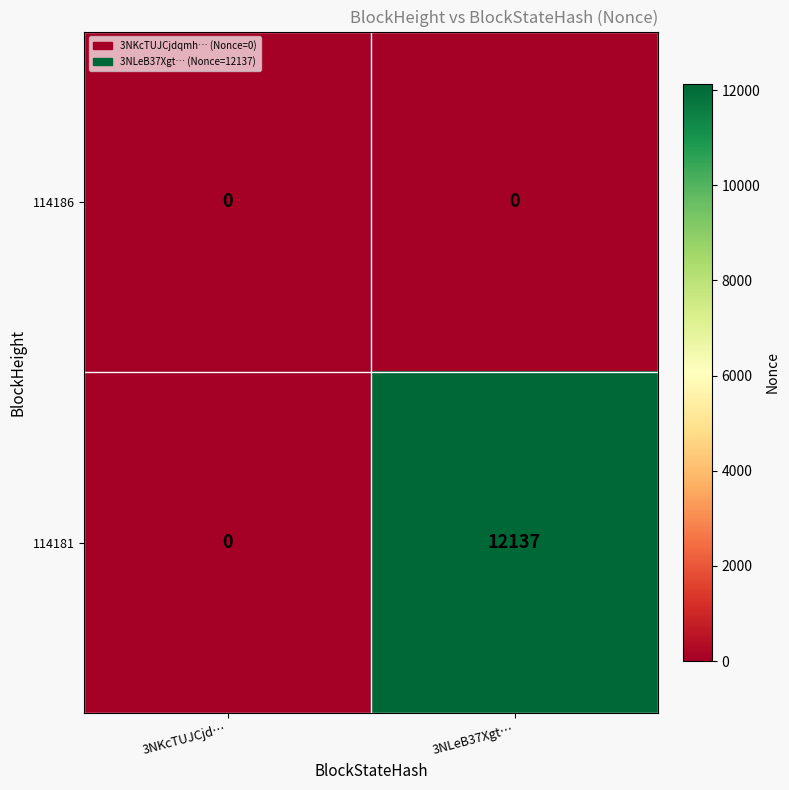

How many series are shown in this chart?

2